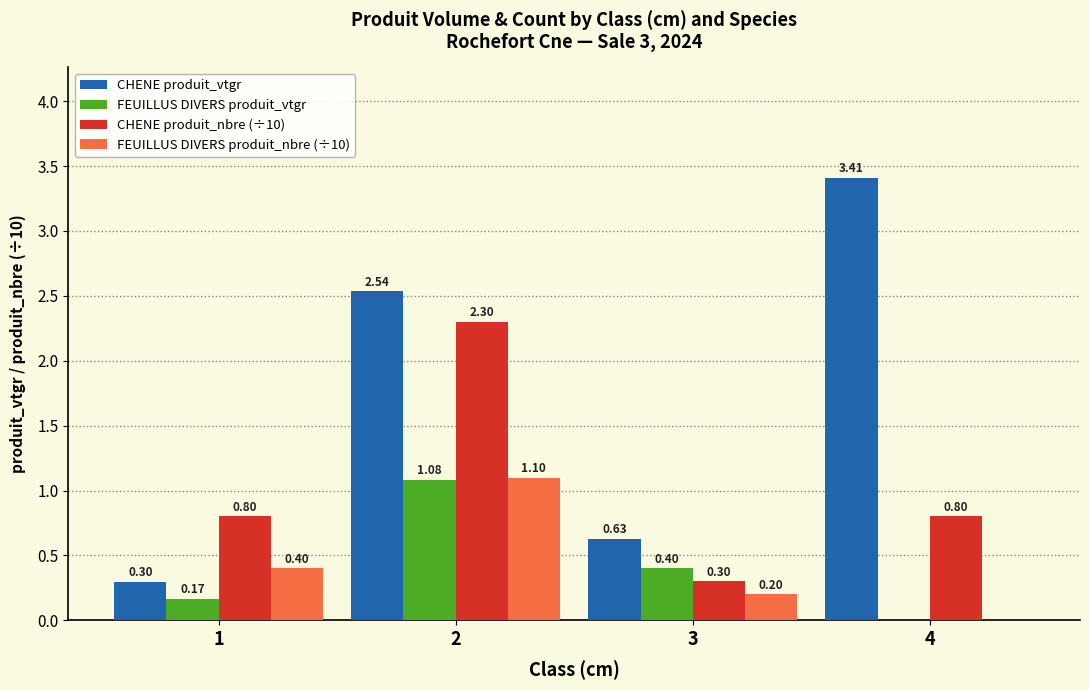

Is it true that FEUILLUS DIVERS produit_nbre (÷10) equals 0.4 at 1?

True